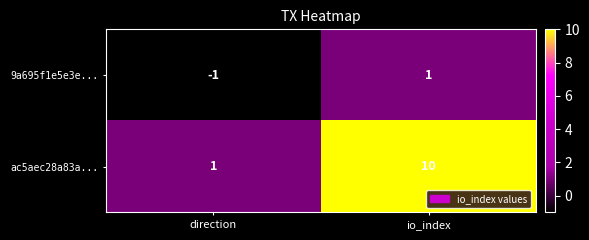

How many series are shown in this chart?

2